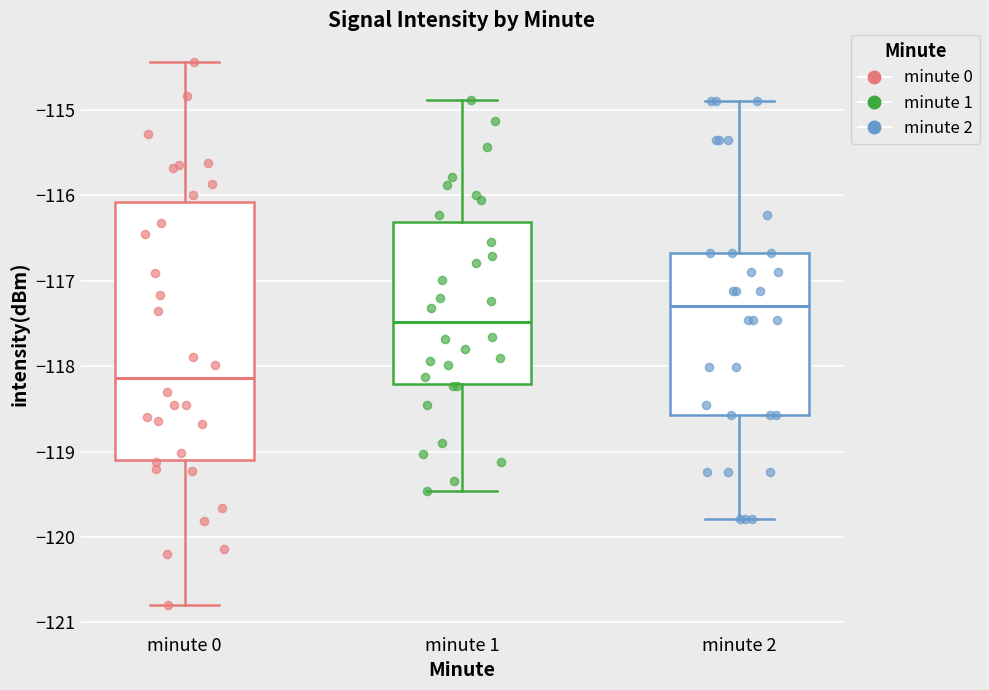

Where does the upper whisker of the box for minute 0 end on the y-axis? The values are not printed on the chart, so give them approximately, as read against the axis.

-114.4